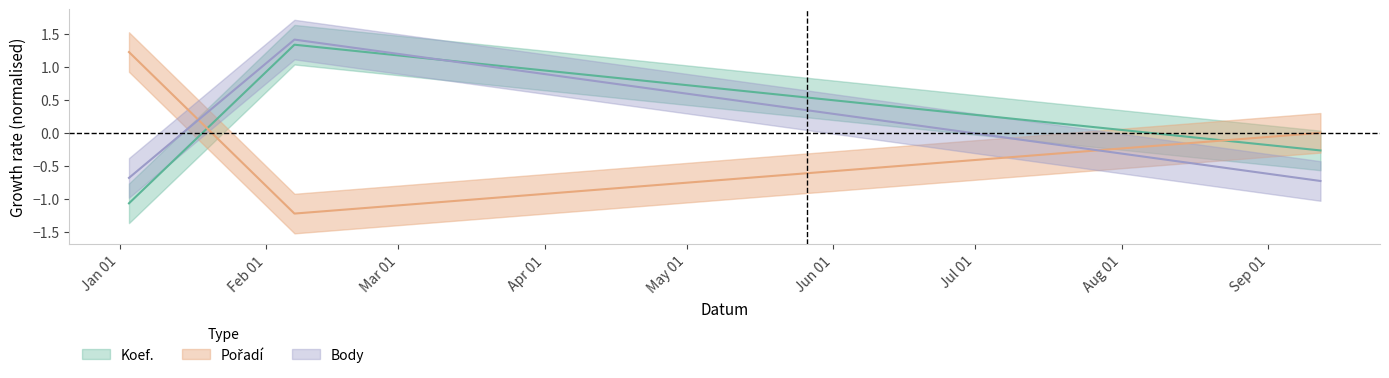

Which series has the largest total across all categories?

Body